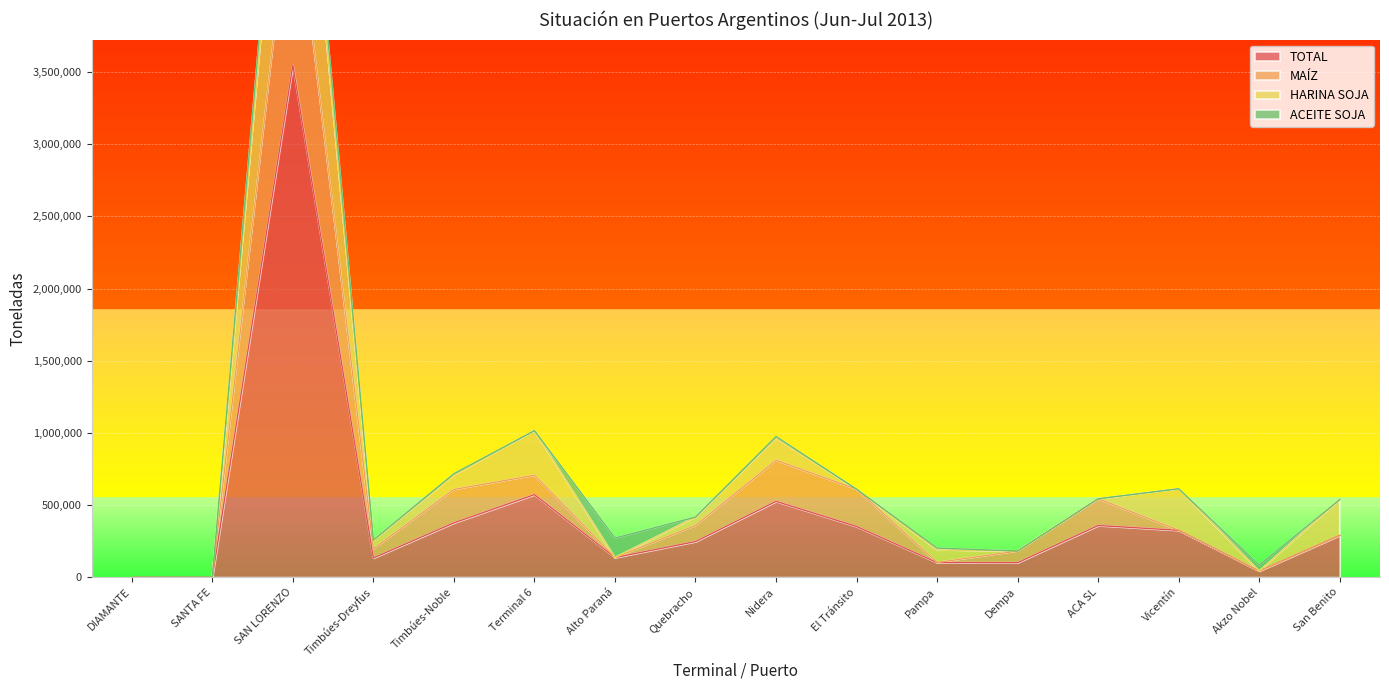

Is it true that TOTAL equals 0 at SANTA FE?

True